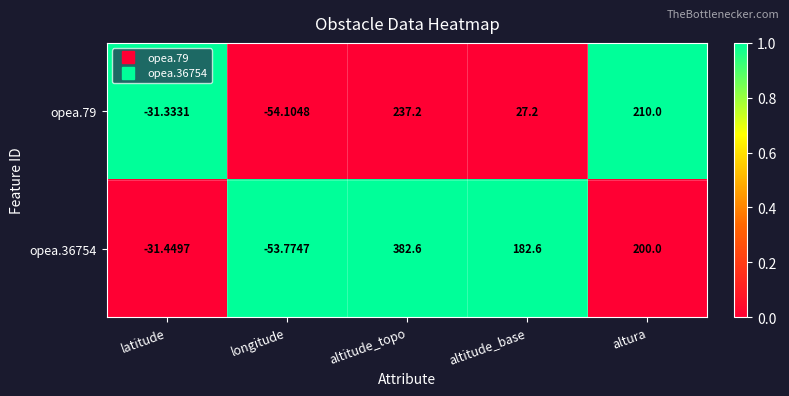

Rank the categories by opea.79 value from highest to lowest.

altitude_topo, altura, altitude_base, latitude, longitude